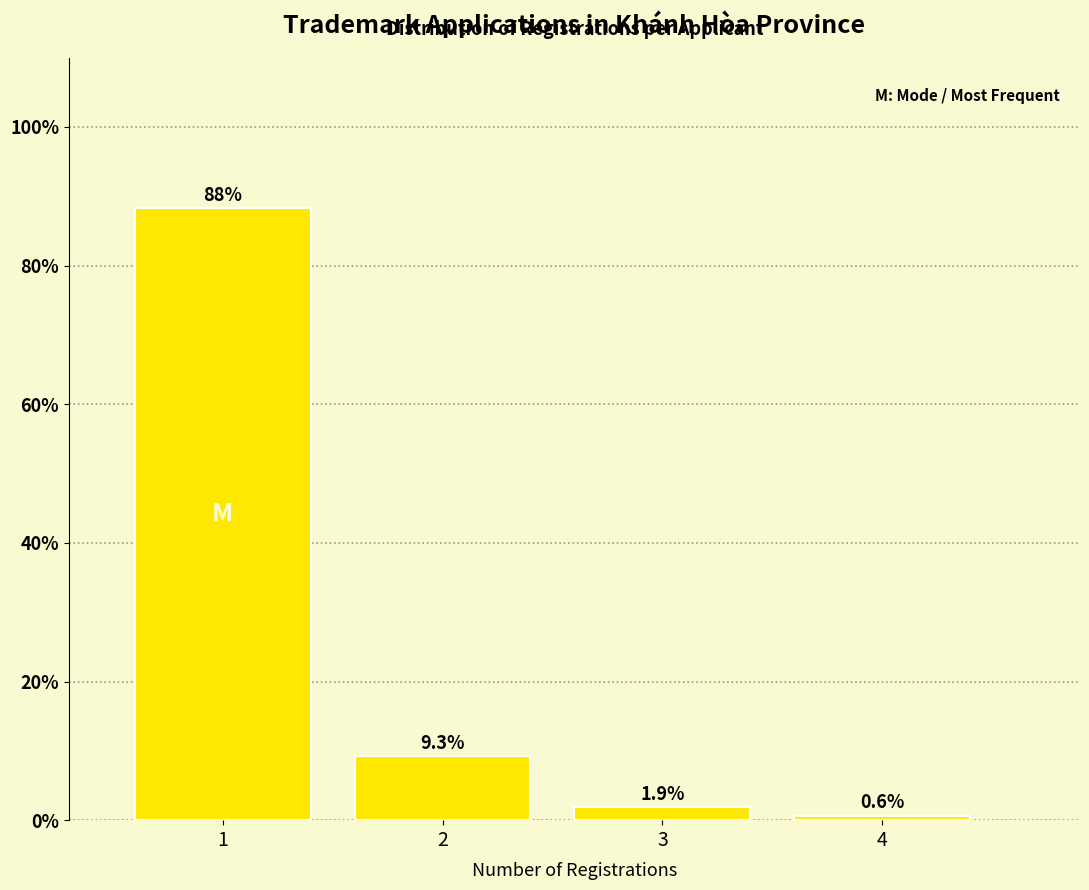

Reading right to left, what are all the values shown in this chart?

4=0.6	3=1.9	2=9.3	1=88.3